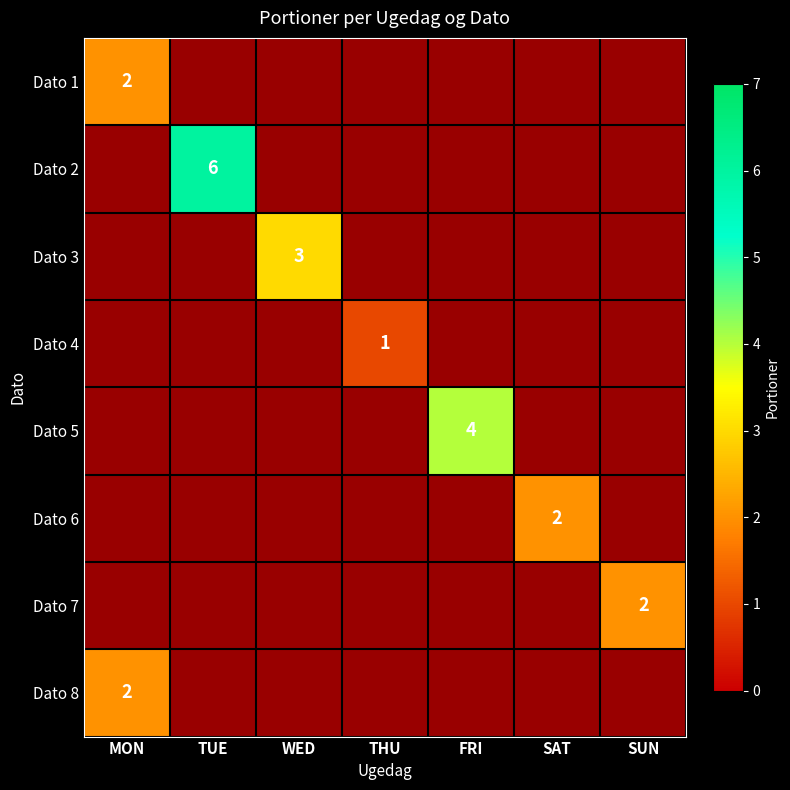

Count the number of data series in this chart.

8